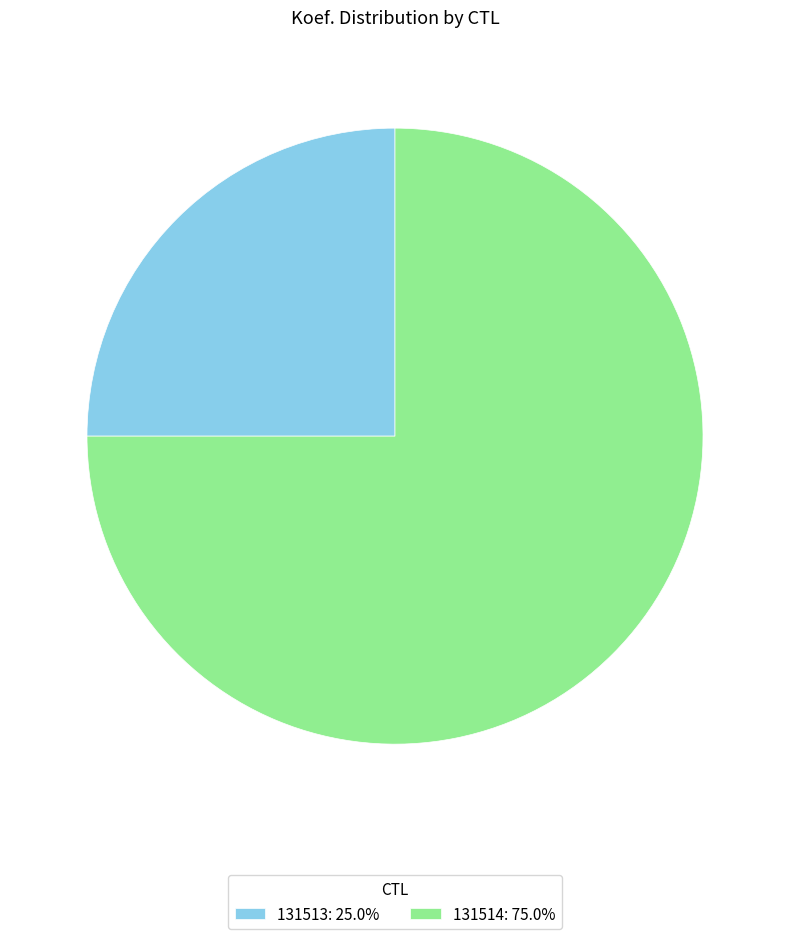

Do 131514: 75.0% and 131513: 25.0% together represent more than half of the pie?

Yes